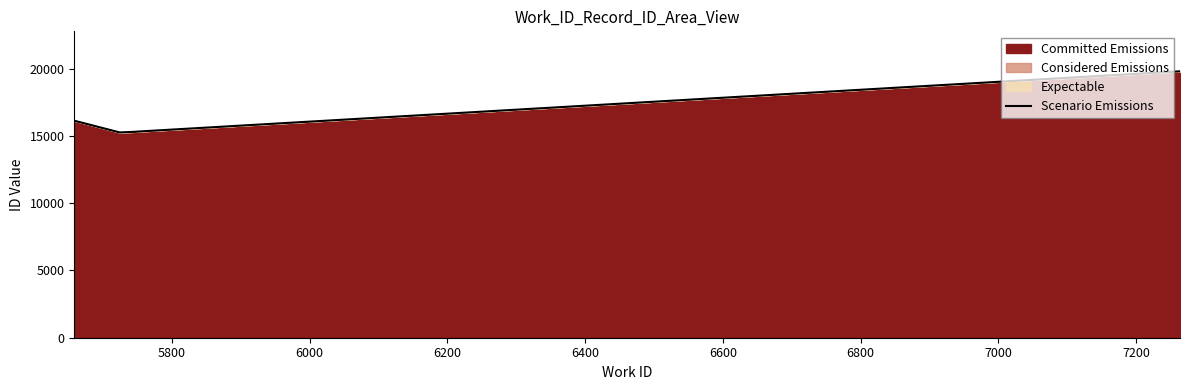

What is the minimum value for Scenario Emissions?

15258.0